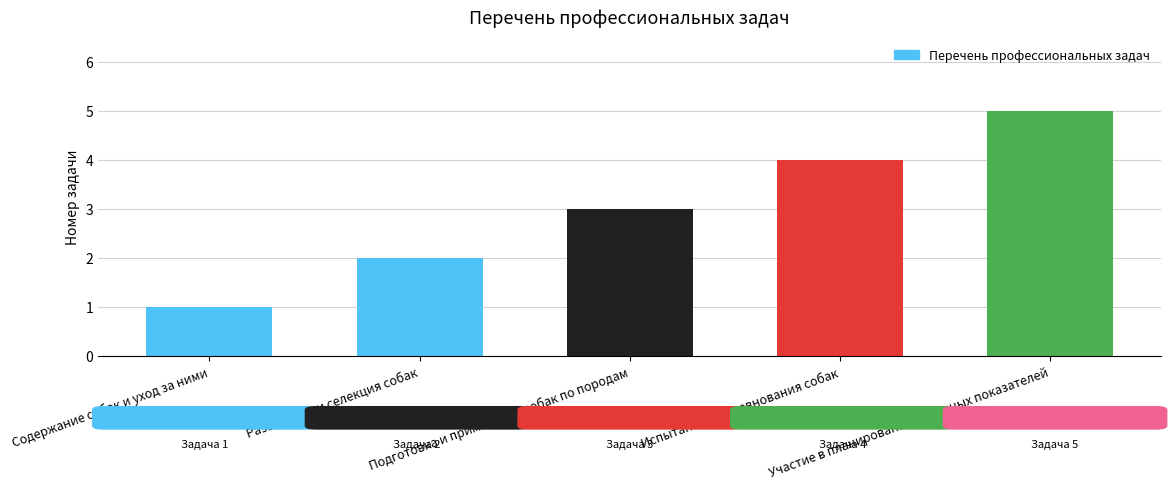

What is the change in value from Разведение и селекция собак to Подготовка и применение собак по породам?

+1